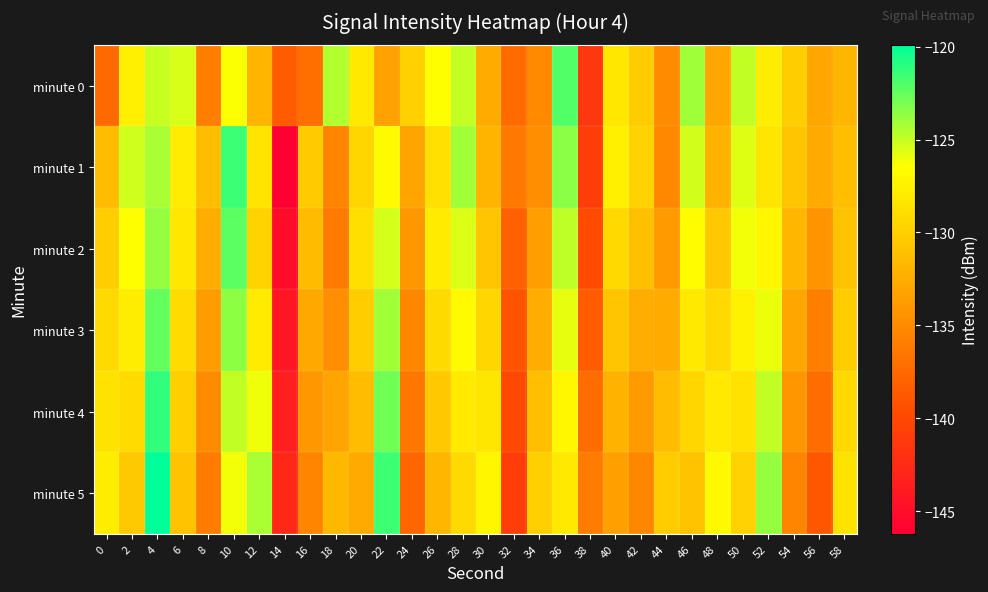

Reading left to right, list all the values displayed in this chart.

minute 0: 0=-137.5	2=-127.6	4=-125.1	6=-125.5	8=-135.9	10=-126.4	12=-132.0	14=-138.5	16=-137.0	18=-124.5	20=-128.1	22=-133.4	24=-129.9	26=-126.5	28=-125.0	30=-132.6	32=-137.4	34=-135.0	36=-122.0	38=-141.5	40=-128.2	42=-130.2	44=-134.9	46=-124.0	48=-133.0	50=-124.9	52=-127.8	54=-130.1	56=-133.1	58=-131.8
minute 1: 0=-131.4	2=-125.3	4=-124.3	6=-127.8	8=-131.3	10=-121.5	12=-128.4	14=-146.2	16=-130.3	18=-135.5	20=-129.5	22=-126.8	24=-133.2	26=-128.7	28=-124.1	30=-131.9	32=-136.4	34=-134.8	36=-123.5	38=-140.9	40=-127.6	42=-129.8	44=-135.2	46=-125.3	48=-132.1	50=-125.7	52=-128.3	54=-130.6	56=-132.7	58=-131.2
minute 2: 0=-130.1	2=-126.5	4=-123.8	6=-128.2	8=-132.4	10=-122.3	12=-129.7	14=-145.1	16=-131.5	18=-136.2	20=-128.8	22=-125.4	24=-134.1	26=-127.9	28=-125.6	30=-130.7	32=-138.2	34=-133.6	36=-124.8	38=-139.7	40=-129.3	42=-131.1	44=-133.8	46=-126.7	48=-130.5	50=-126.2	52=-127.1	54=-131.8	56=-134.3	58=-130.9
minute 3: 0=-129.2	2=-127.8	4=-122.5	6=-129.1	8=-133.7	10=-123.6	12=-127.9	14=-144.3	16=-132.8	18=-134.7	20=-130.1	22=-124.1	24=-135.3	26=-129.2	28=-126.8	30=-129.5	32=-139.1	34=-132.4	36=-125.9	38=-138.5	40=-130.7	42=-132.5	44=-132.6	46=-128.1	48=-129.3	50=-127.4	52=-126.0	54=-133.0	56=-135.8	58=-130.1
minute 4: 0=-128.5	2=-129.1	4=-121.2	6=-130.0	8=-134.9	10=-124.9	12=-126.1	14=-143.5	16=-134.1	18=-133.2	20=-131.4	22=-122.8	24=-136.5	26=-130.5	28=-128.0	30=-128.3	32=-140.0	34=-131.2	36=-127.0	38=-137.3	40=-132.1	42=-133.9	44=-131.4	46=-129.5	48=-128.1	50=-128.6	52=-124.9	54=-134.2	56=-137.3	58=-129.3
minute 5: 0=-127.8	2=-130.4	4=-119.9	6=-130.9	8=-136.1	10=-126.2	12=-124.3	14=-142.7	16=-135.4	18=-131.7	20=-132.7	22=-121.5	24=-137.7	26=-131.8	28=-129.2	30=-127.1	32=-140.9	34=-130.0	36=-128.1	38=-136.1	40=-133.5	42=-135.3	44=-130.2	46=-130.9	48=-126.9	50=-129.8	52=-123.8	54=-135.4	56=-138.8	58=-128.5